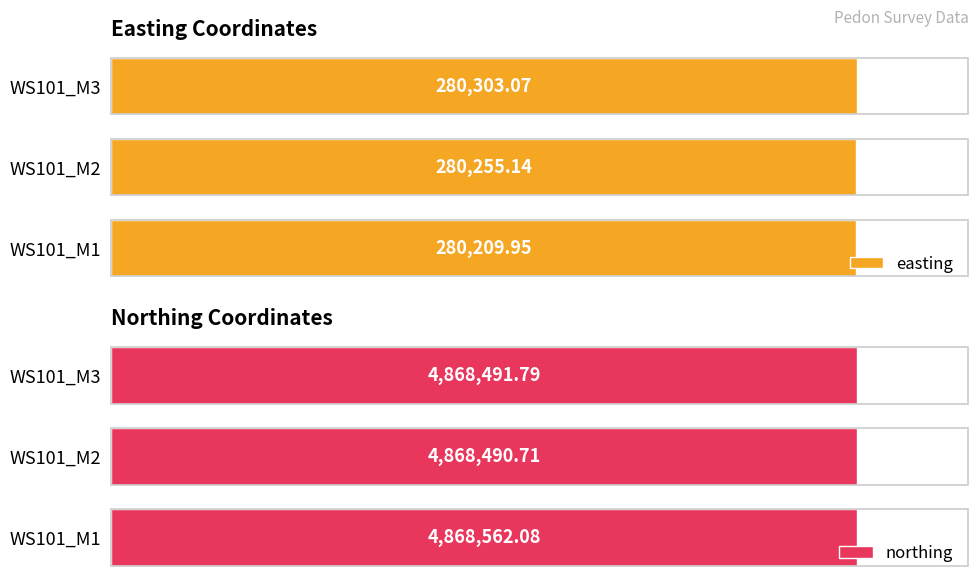

What is the highest value of the northing series?

4868562.1